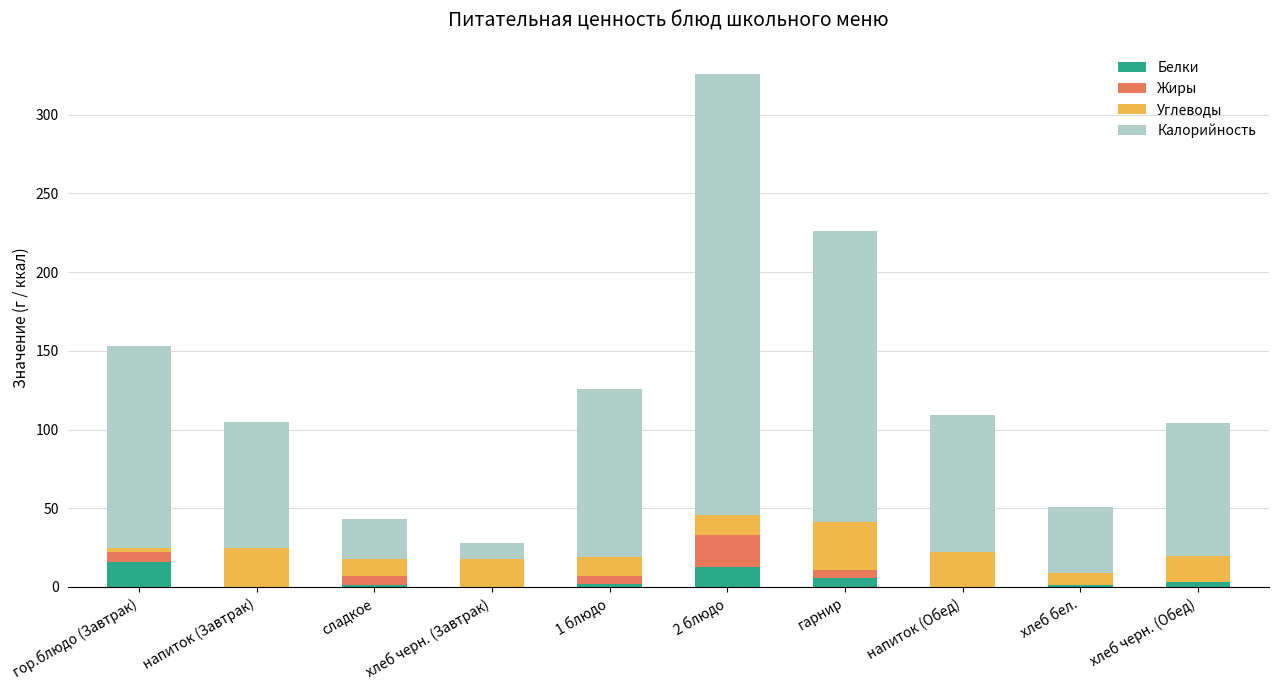

At which category is the sum across all series the highest?

2 блюдо